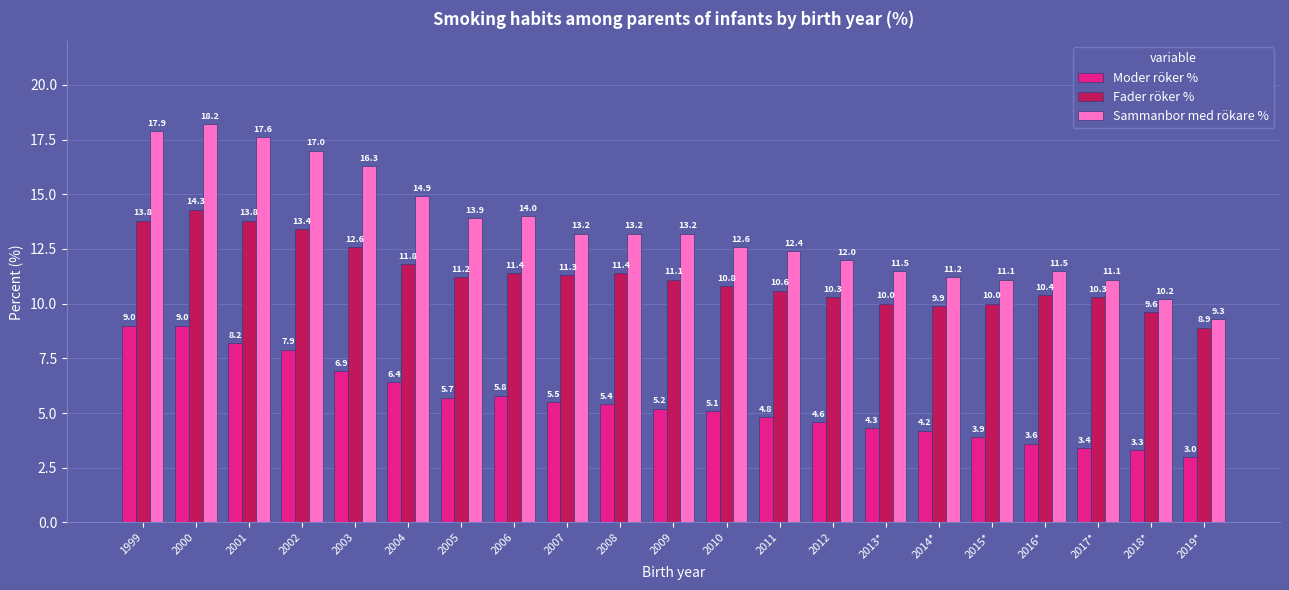

What are all the series names shown in the legend?

Moder röker %, Fader röker %, Sammanbor med rökare %